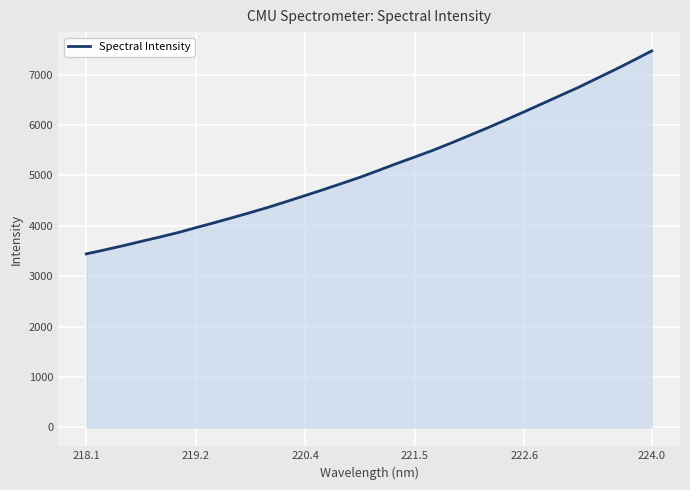

What is the smallest value displayed?

3443.8